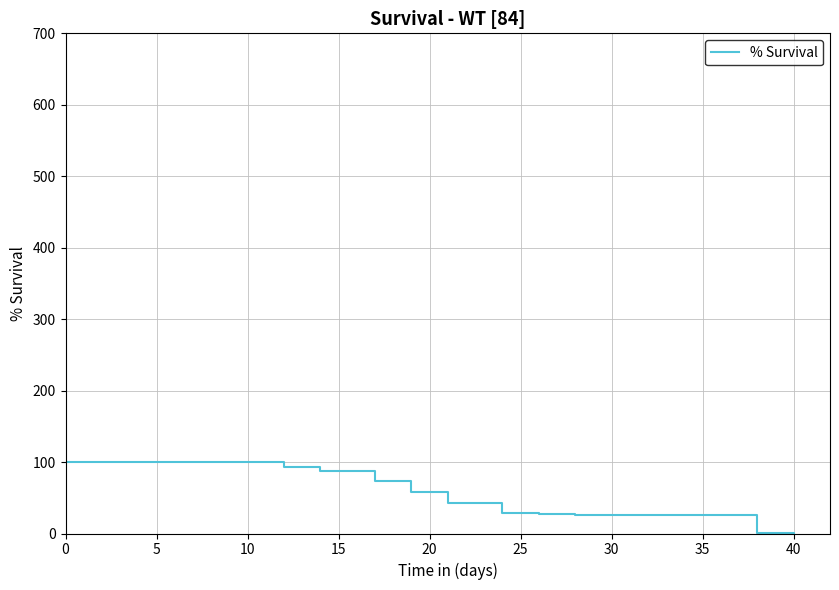

What is the greatest value displayed?

100.0